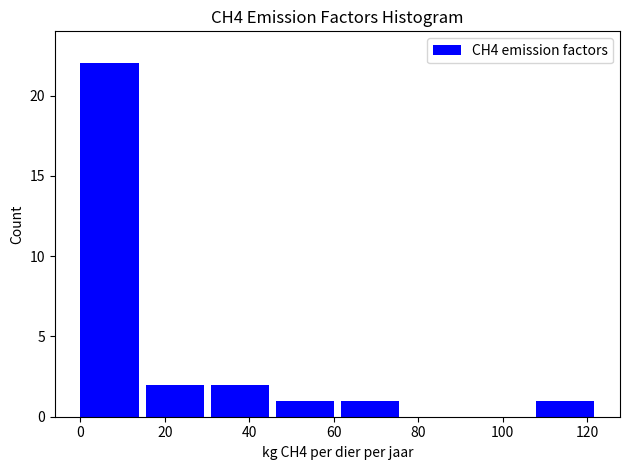

Reading left to right, transcribe this chart: for each bar, give the range it covers on the x-axis and its height. Neither the bar edges nor the heights are printed on the chart, so give them approximately, as read against the axes.

0 to 16: 22
16 to 30: 2
30 to 46: 2
46 to 62: 1
62 to 78: 1
78 to 92: 0
92 to 108: 0
108 to 124: 1